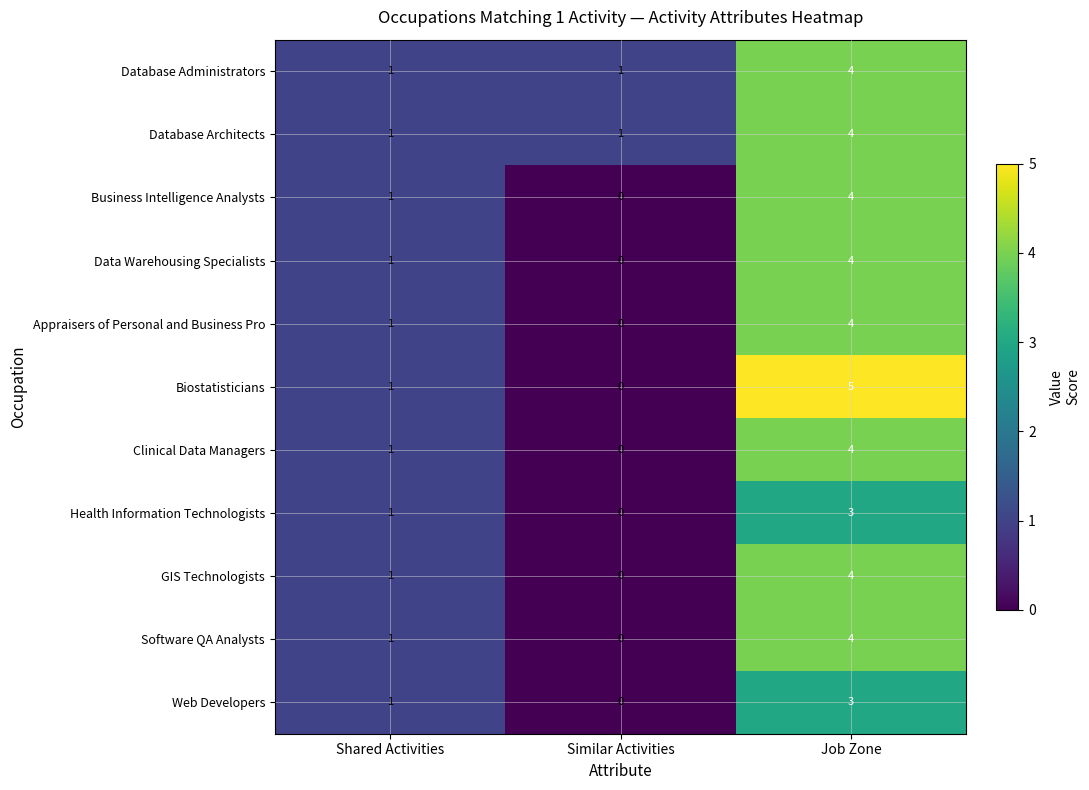

Where is GIS Technologists nearest to the value 2?

Shared Activities